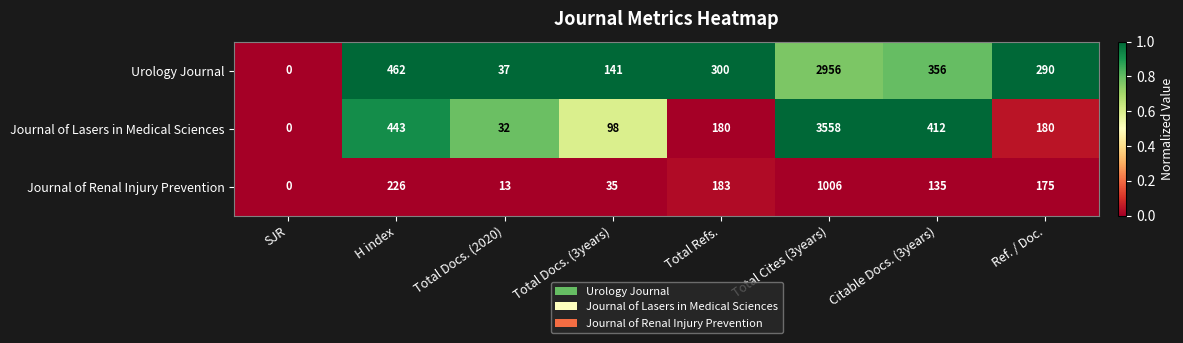

Between SJR and Citable Docs. (3years), which series saw the biggest shift?

Journal of Lasers in Medical Sciences